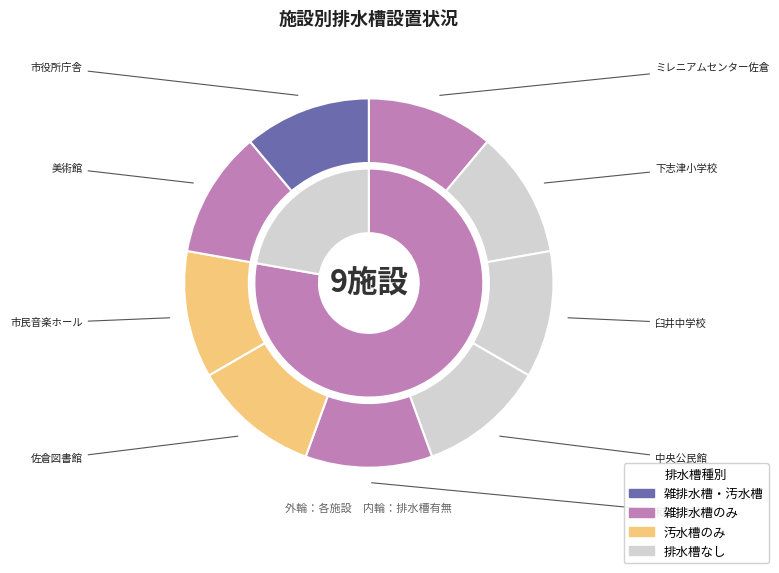

Rank the categories by value from lowest to highest.

ミレニアムセンター佐倉, 下志津小学校, 臼井中学校, 中央公民館, 和田公民館, 佐倉図書館, 市民音楽ホール, 美術館, 市役所庁舎